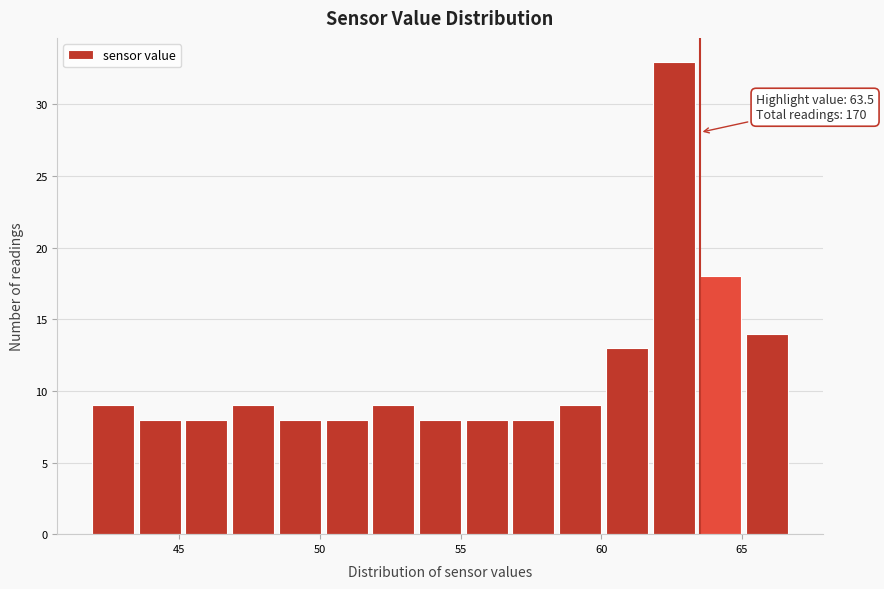

Read against the x-axis, roughly where is the centre of the tallest bar?

62.5